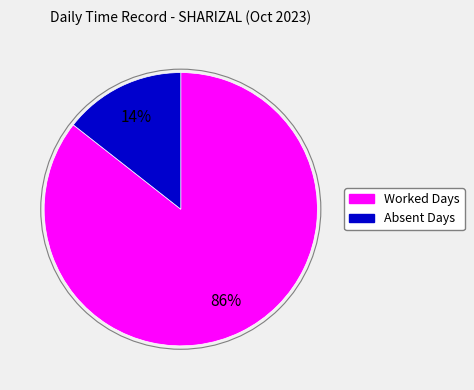

To the nearest percent, what is the average slice percentage?

50%